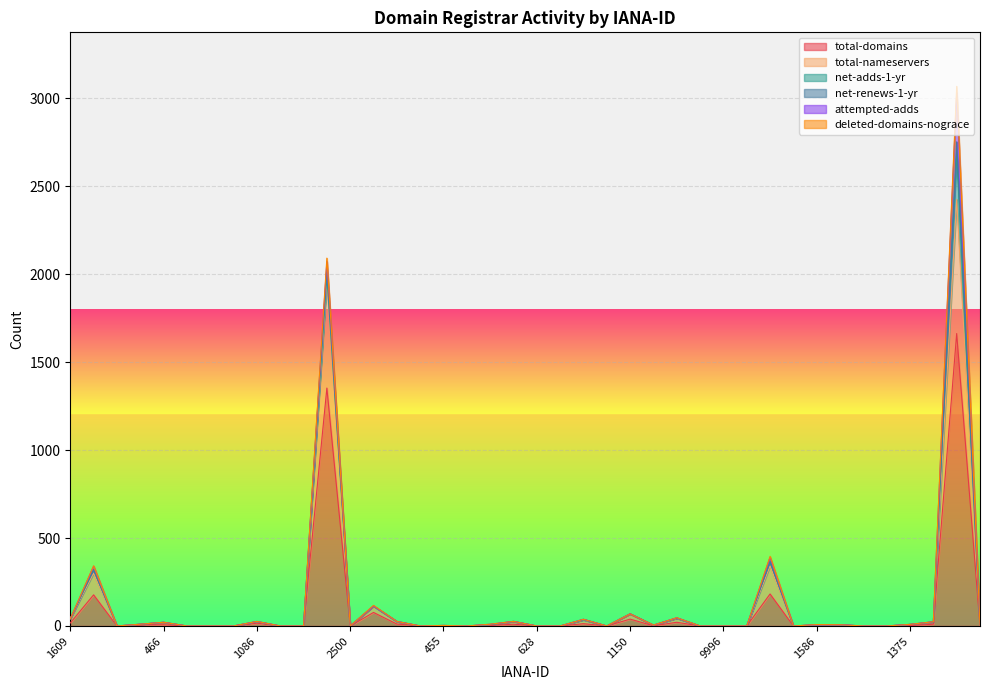

In total-nameservers, how many points are higher than both neighbors (excluding endpoints)?

12